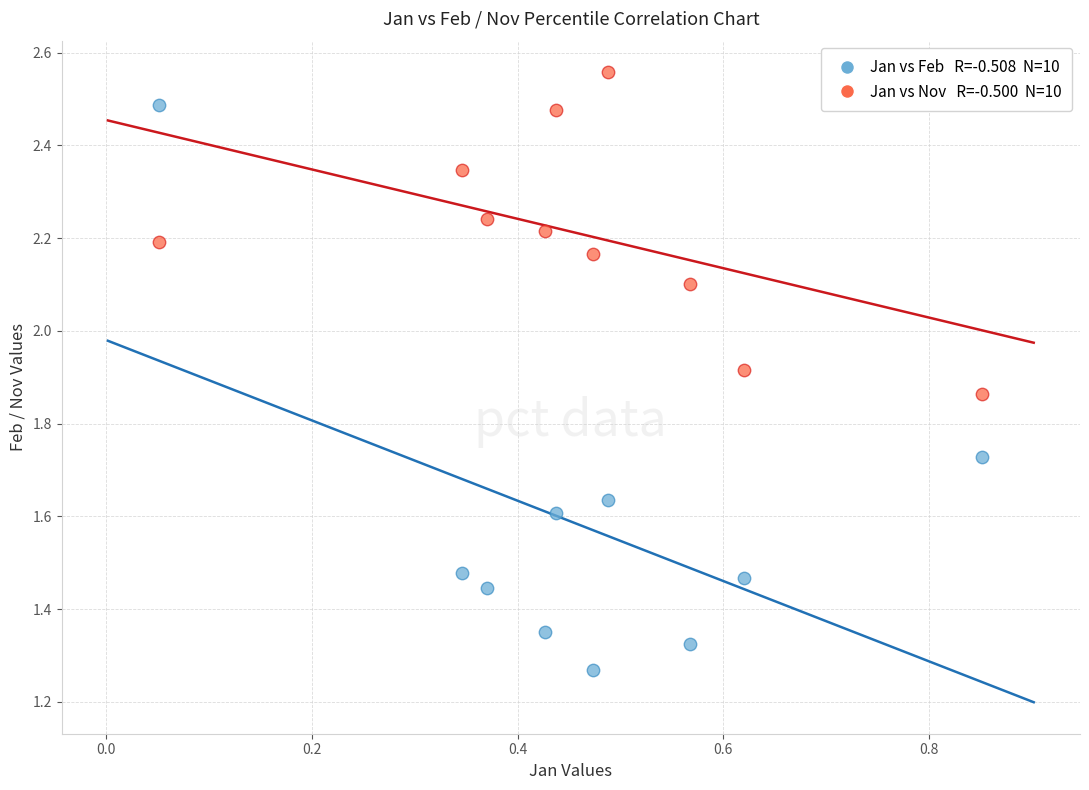

Across all data points, what is the range of X values (max minus min)?

0.8